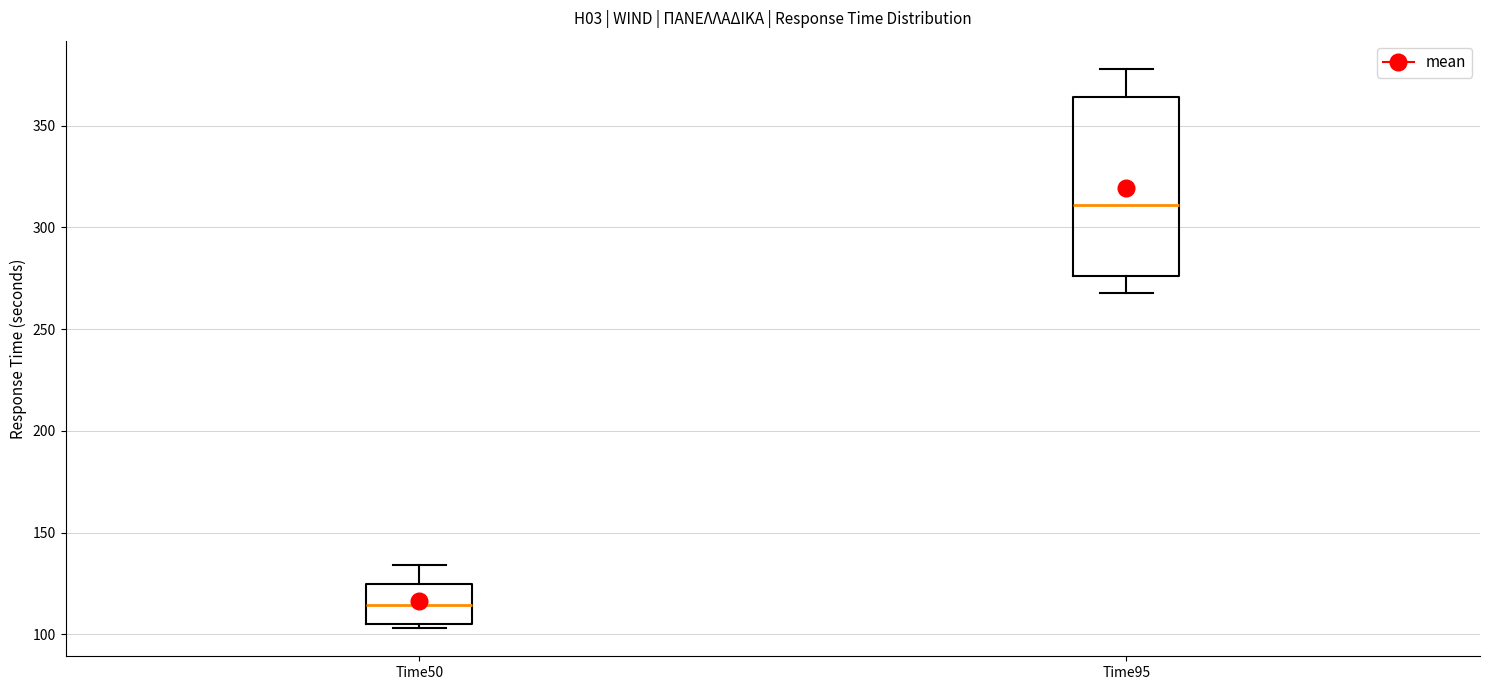

Comparing the boxes themselves (not the whiskers), which one is the tallest?

Time95